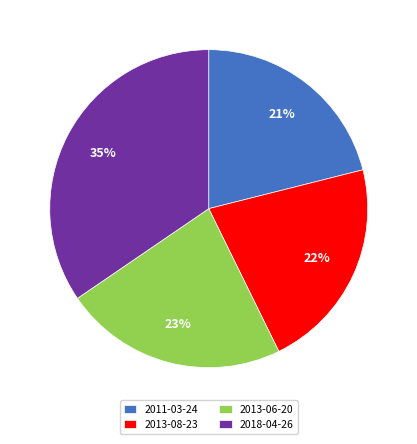

Is 2013-06-20 the majority of the pie?

No